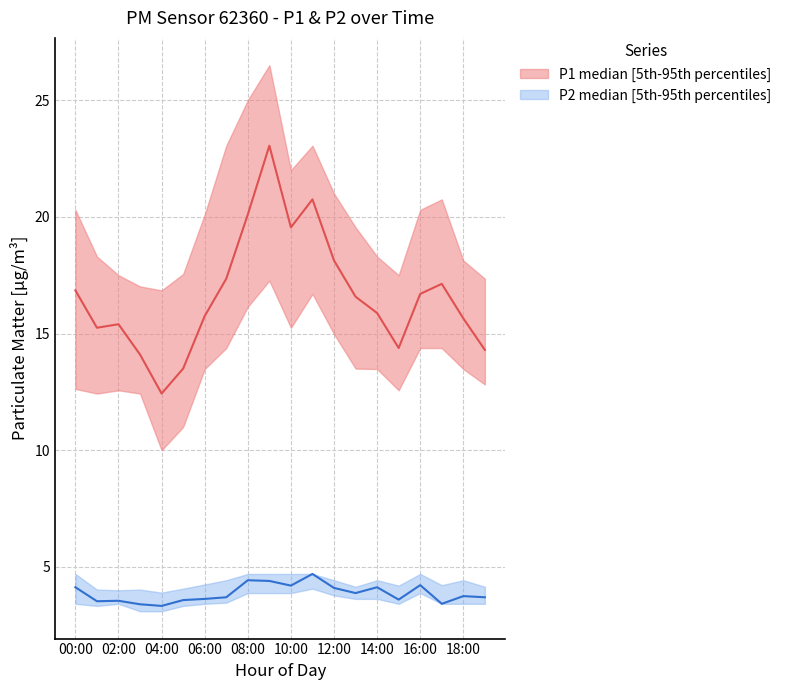

Reading right to left, list all the values displayed in this chart.

P1_median: 14.3	15.7	17.1	16.7	14.4	15.9	16.6	18.1	20.8	19.6	23.1	20.1	17.4	15.8	13.5	12.4	14.1	15.4	15.2	16.9
P1_upper: 17.4	18.1	20.8	20.3	17.5	18.3	19.6	21.0	23.1	22.0	26.5	25.0	23.1	20.1	17.6	16.9	17.0	17.5	18.3	20.3
P1_lower: 12.8	13.5	14.4	14.4	12.6	13.5	13.5	15.0	16.7	15.2	17.3	16.1	14.4	13.5	11.0	10.0	12.4	12.6	12.4	12.6
P2_median: 3.7	3.8	3.4	4.2	3.6	4.1	3.9	4.1	4.7	4.2	4.4	4.4	3.7	3.6	3.6	3.3	3.4	3.5	3.5	4.1
P2_upper: 4.2	4.4	4.2	4.7	4.2	4.4	4.2	4.4	4.7	4.7	4.7	4.7	4.4	4.2	4.1	3.9	4.0	4.0	4.0	4.7
P2_lower: 3.4	3.4	3.4	3.9	3.4	3.6	3.6	3.8	4.1	3.9	3.9	3.9	3.5	3.4	3.3	3.1	3.1	3.4	3.3	3.4